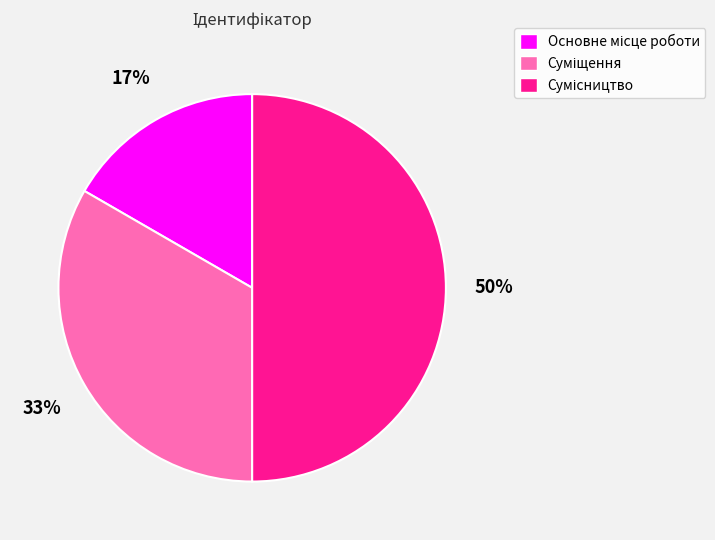

To the nearest percent, what is the average slice percentage?

33%